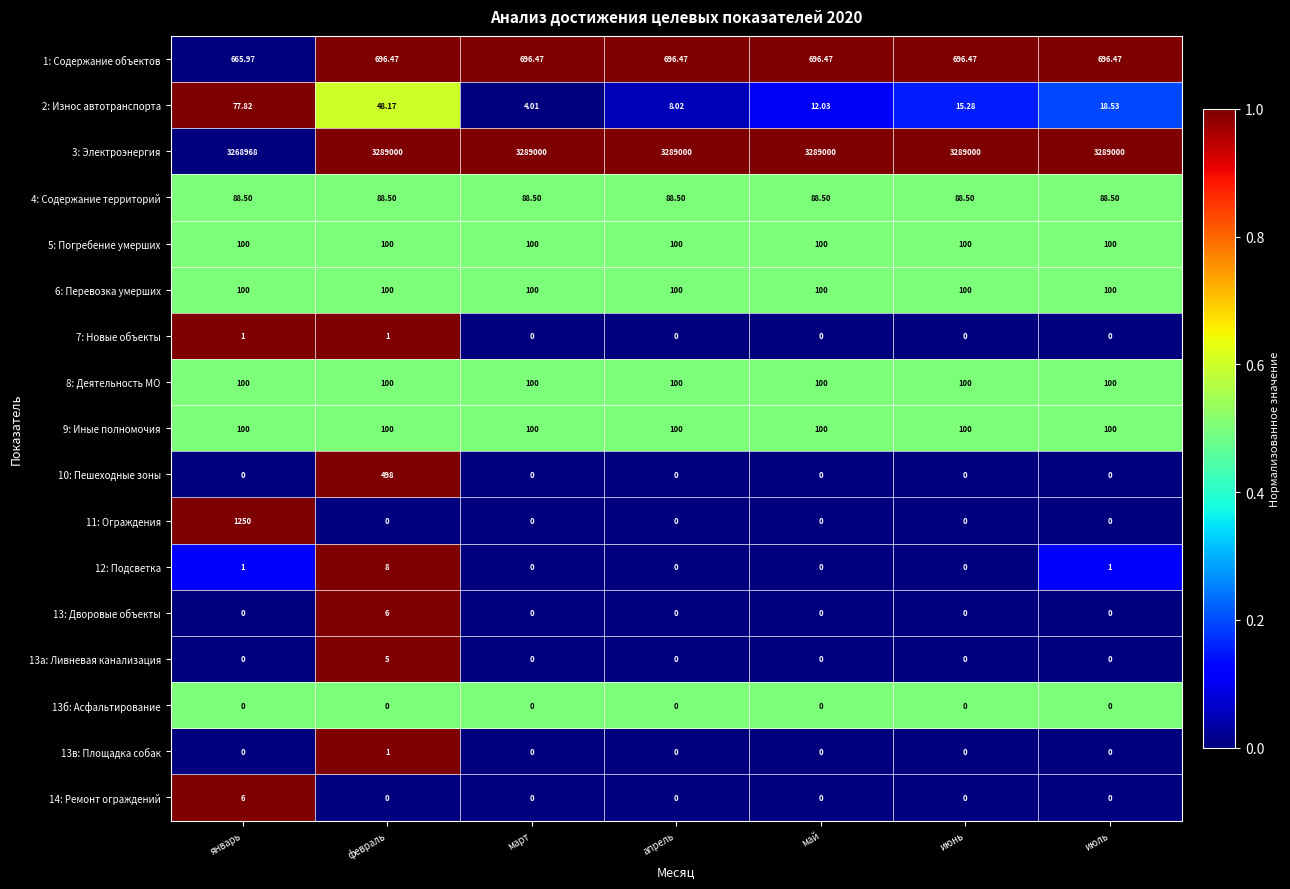

What is the total value across all series at март?

3290189.0